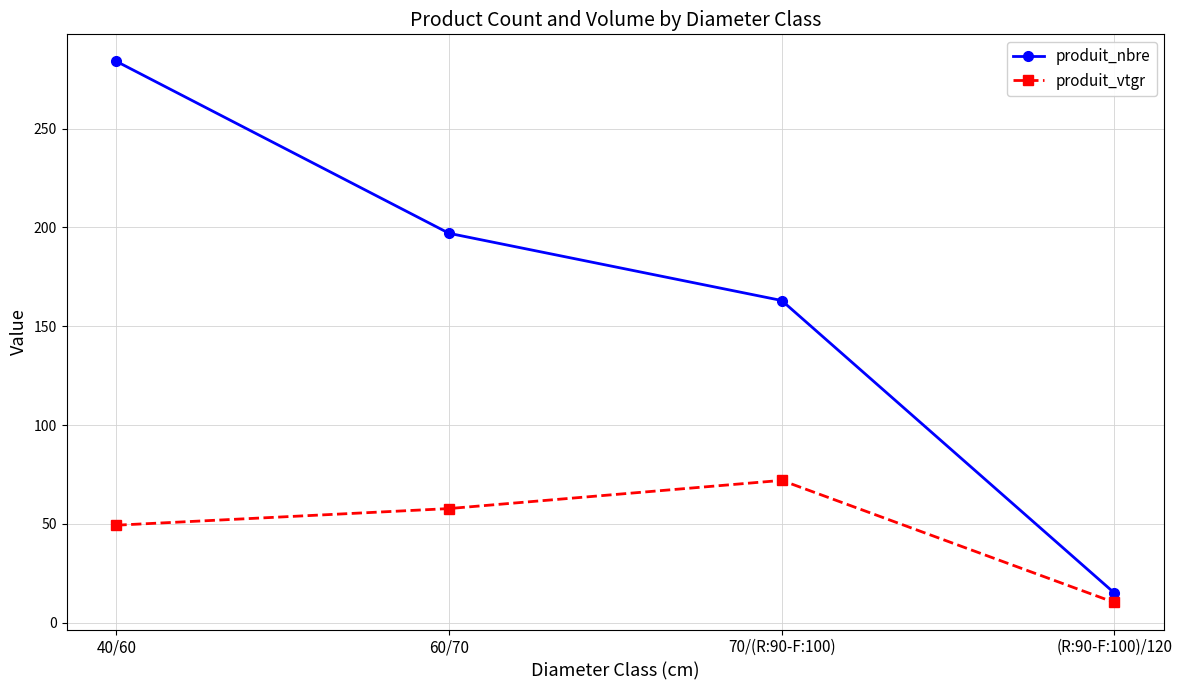

Is it true that produit_nbre equals 15.0 at (R:90-F:100)/120?

True